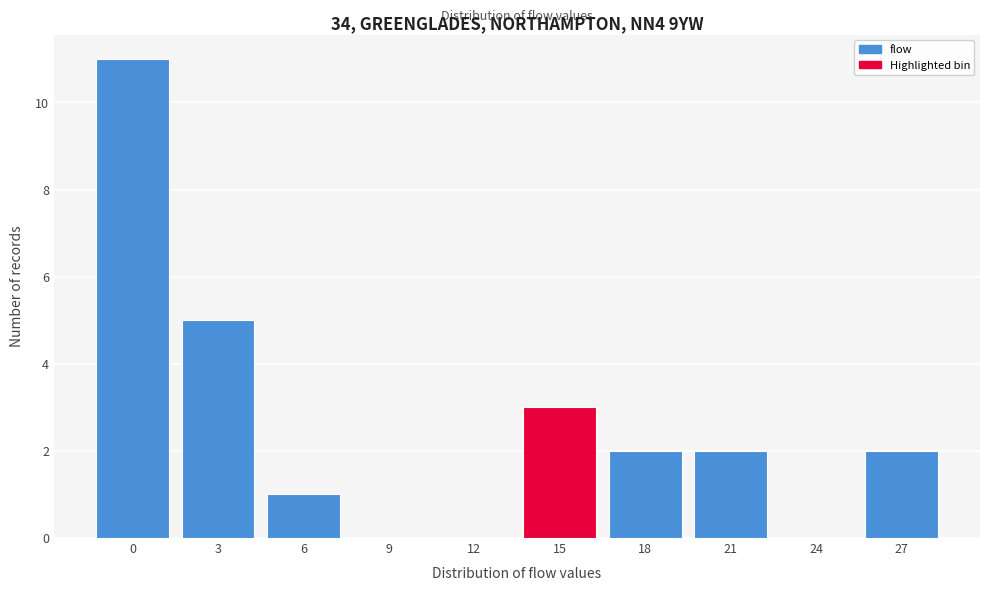

Reading left to right, extract all data points from this chart.

0=11	3=5	6=1	9=0	12=0	15=3	18=2	21=2	24=0	27=2